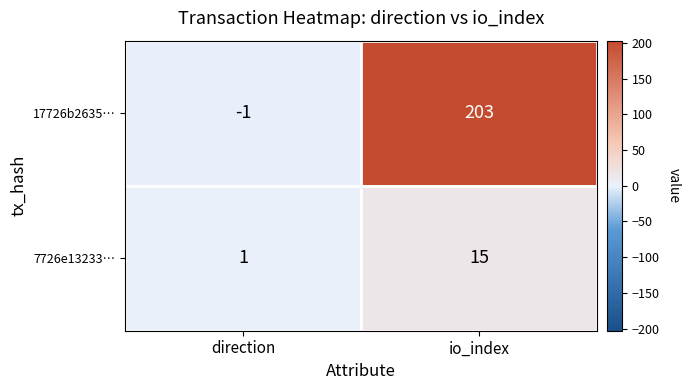

Which series changed the most between direction and io_index?

17726b2635…